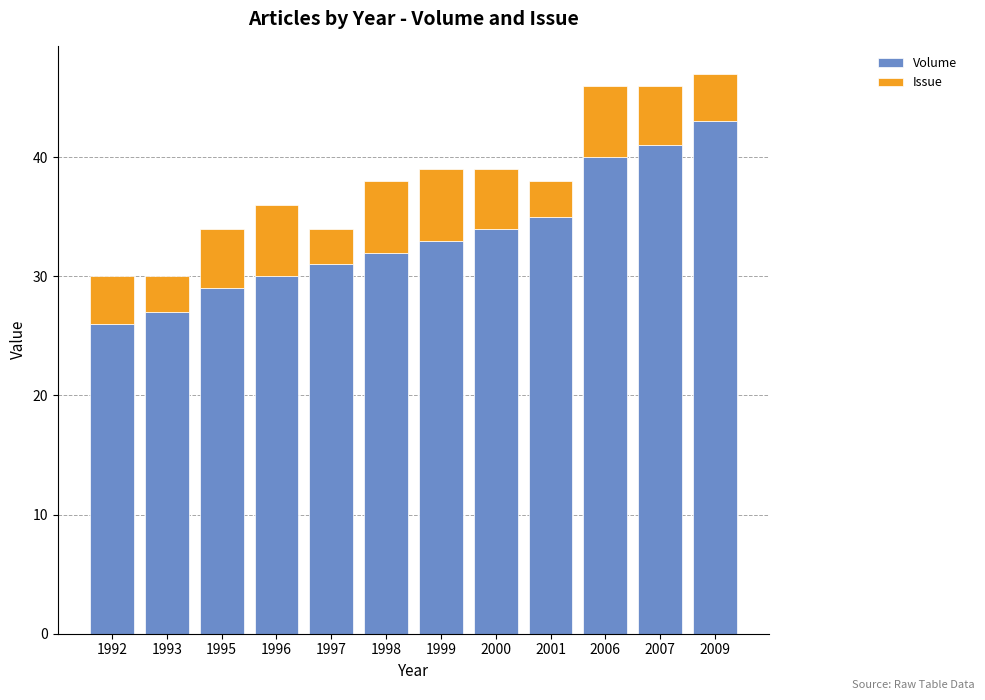

Count the number of data series in this chart.

2